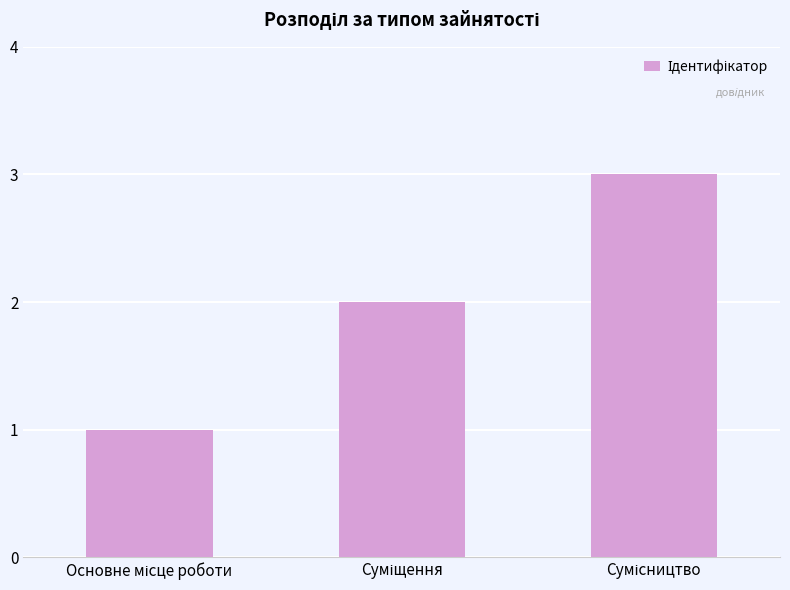

What is the greatest value displayed?

3